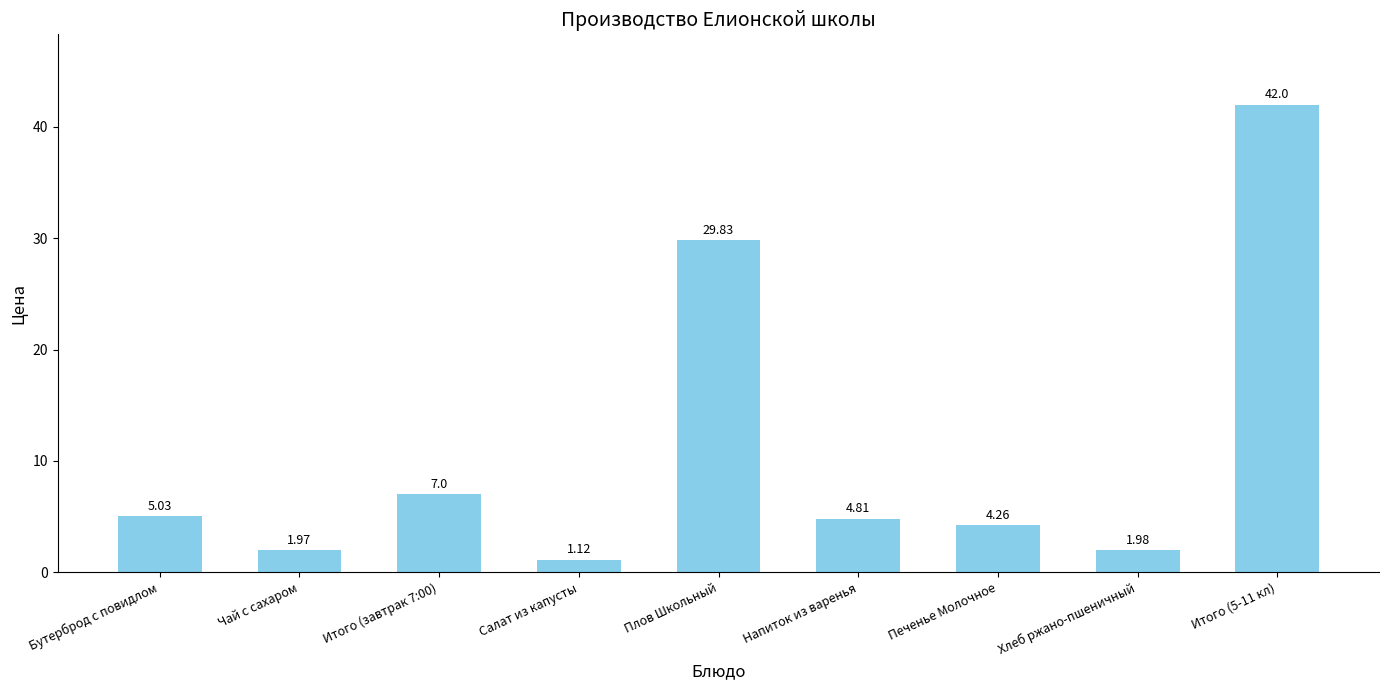

What is the sum of all values?

98.0